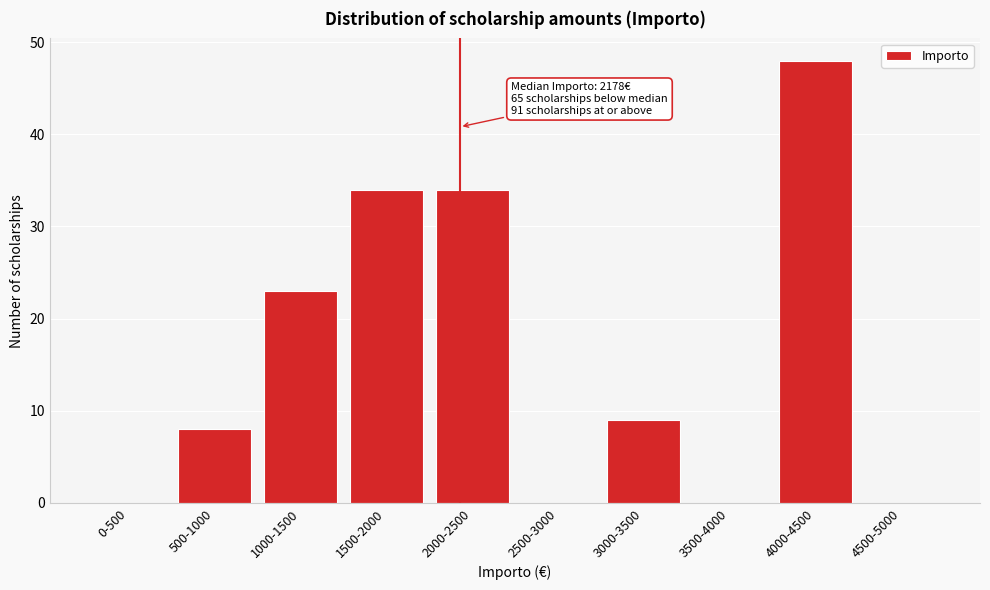

Reading left to right, transcribe all the data shown in this chart.

0-500=0	500-1000=8	1000-1500=23	1500-2000=34	2000-2500=34	2500-3000=0	3000-3500=9	3500-4000=0	4000-4500=48	4500-5000=0